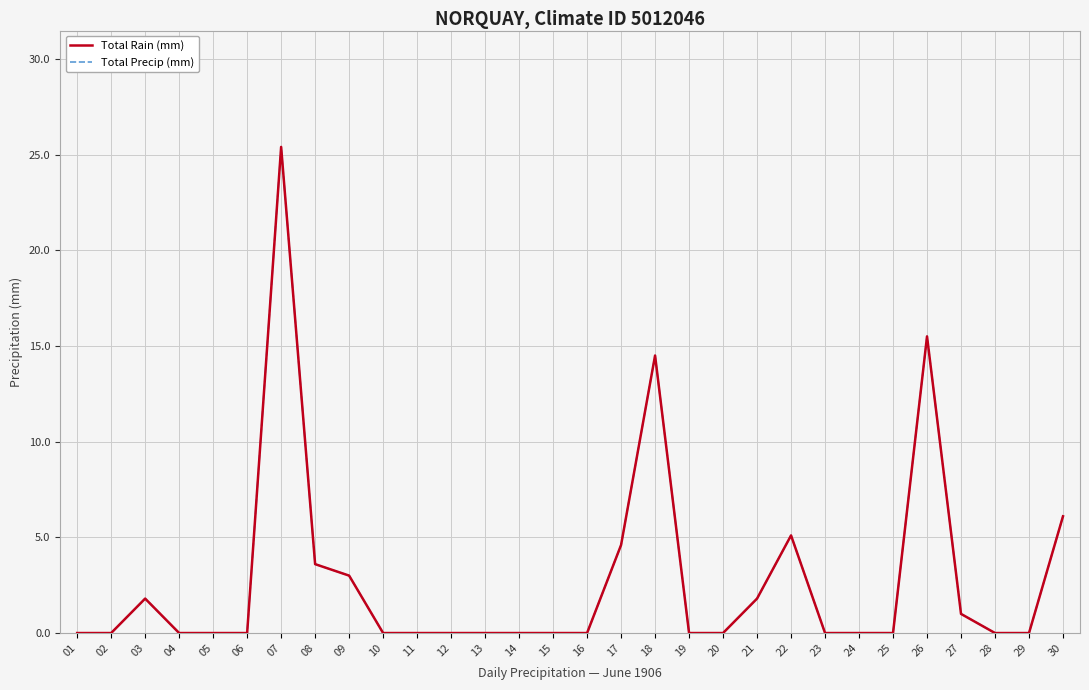

What is the difference between the Total Rain (mm) values at 22 and 24?

5.1